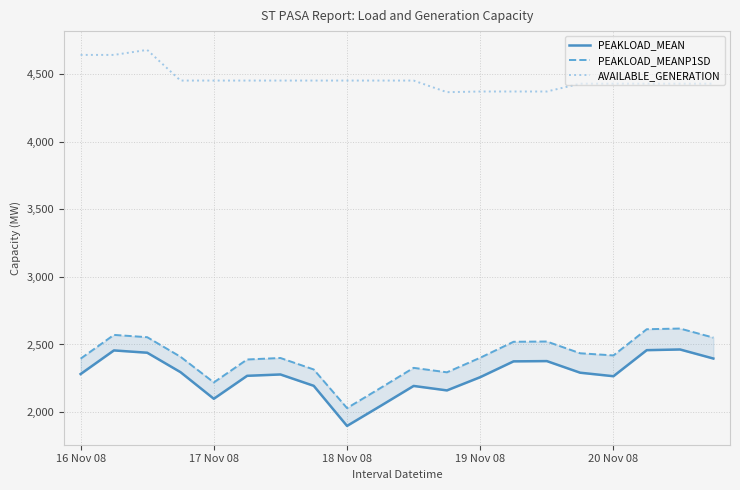

How many lines are shown in the chart?

3